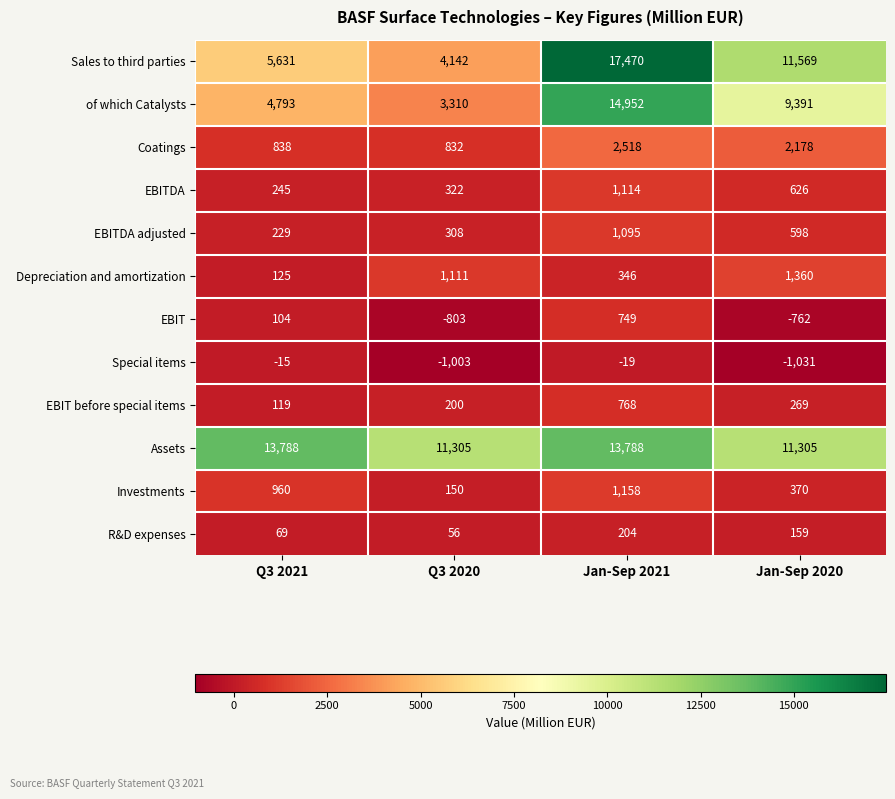

The value of Coatings at Q3 2020 is 832. True or false?

True